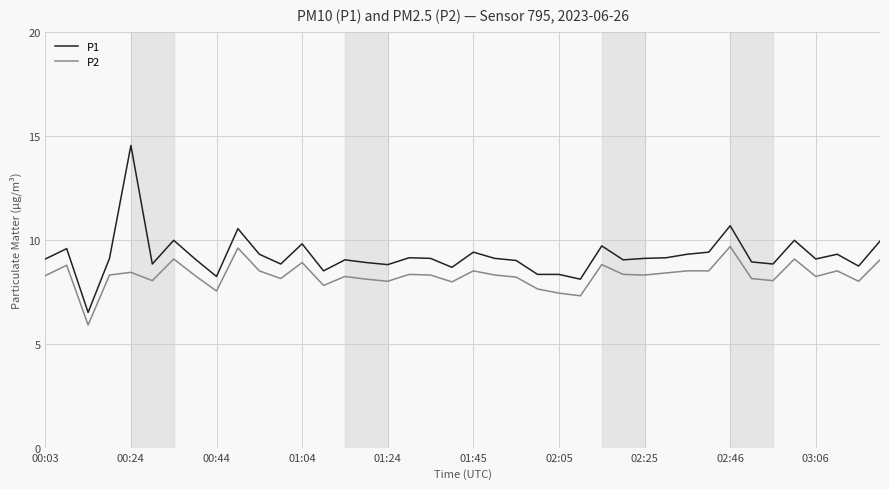

What is the difference between the second highest and second lowest values in the P1 series?

2.6